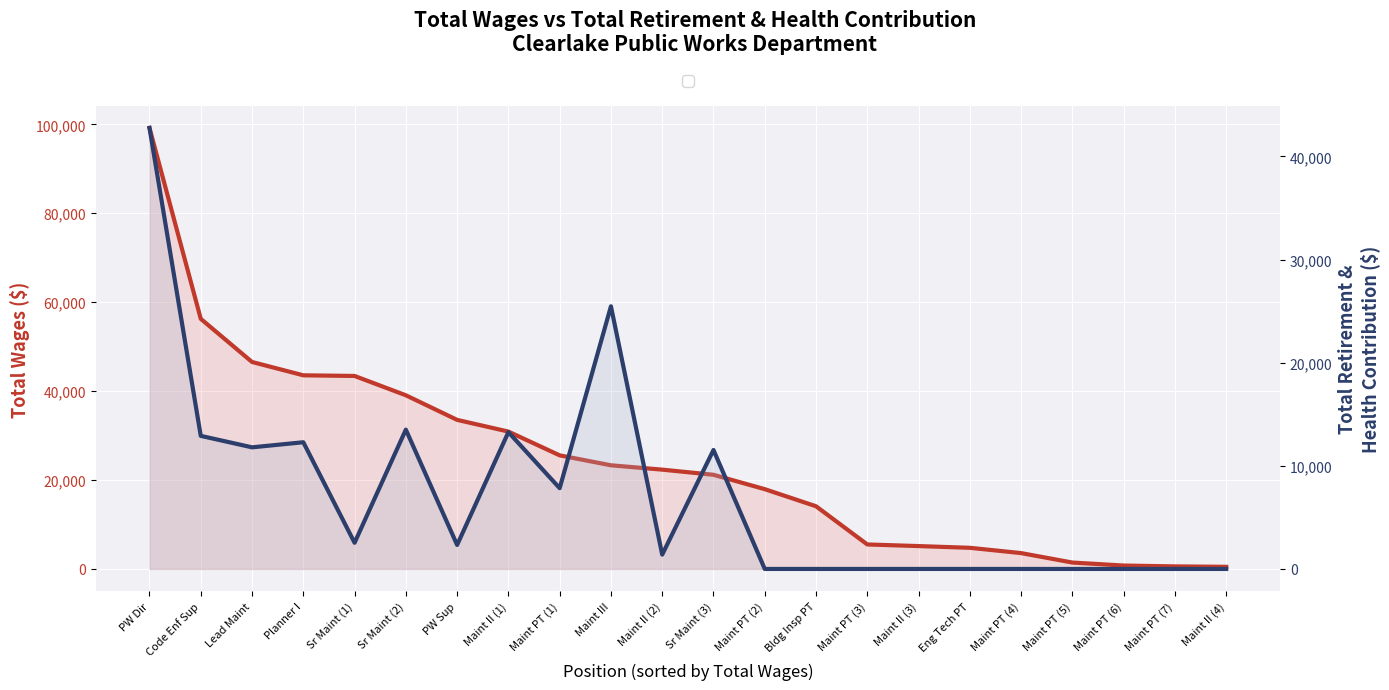

What is the label of the 16th point from the right?

PW Sup